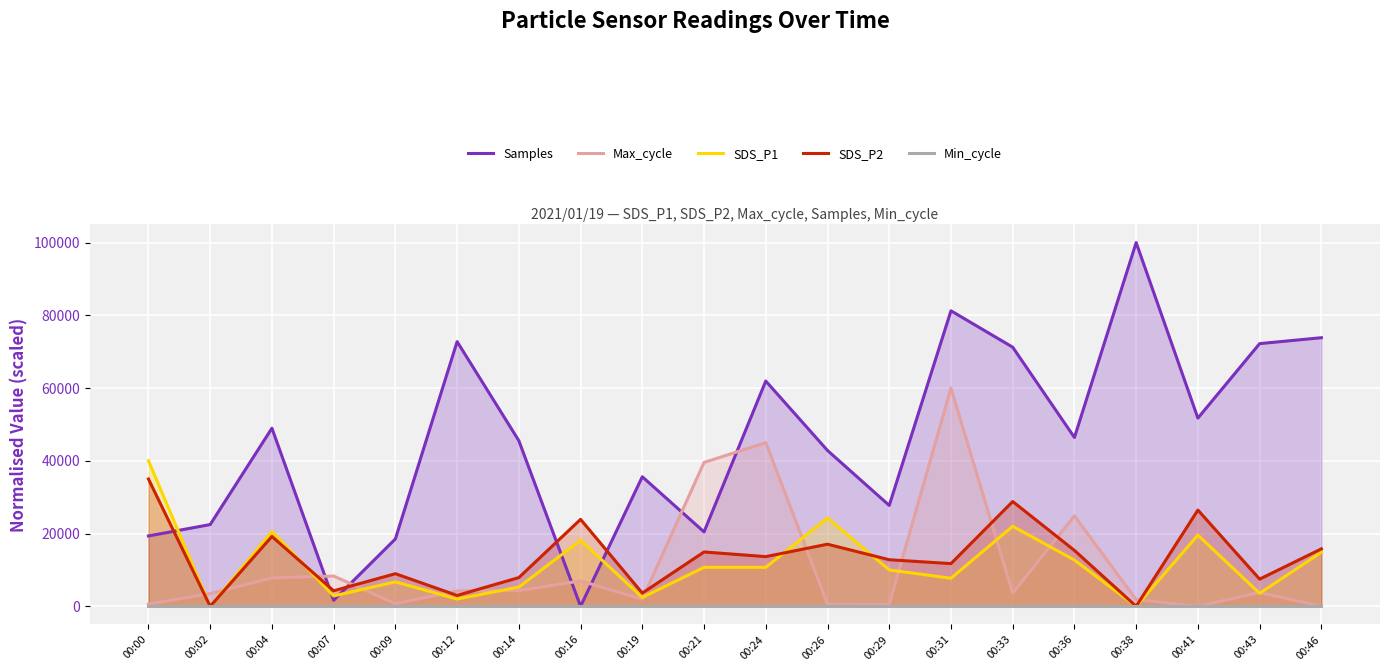

In SDS_P2, how many points are higher than both neighbors (excluding endpoints)?

7